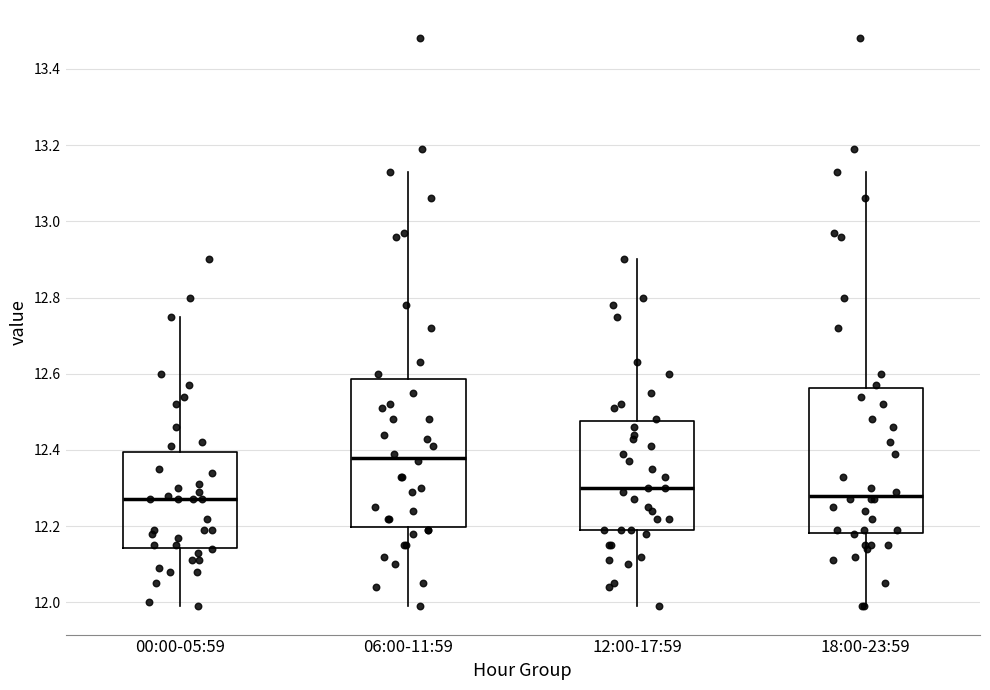

Which box has the highest median line?

06:00-11:59